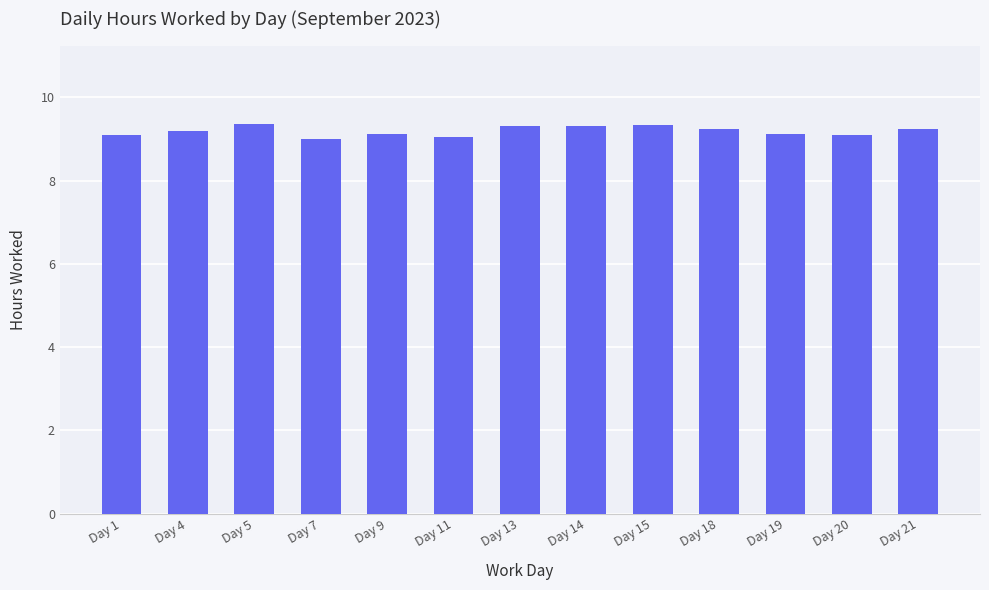

What is the minimum value shown in the chart?

9.0